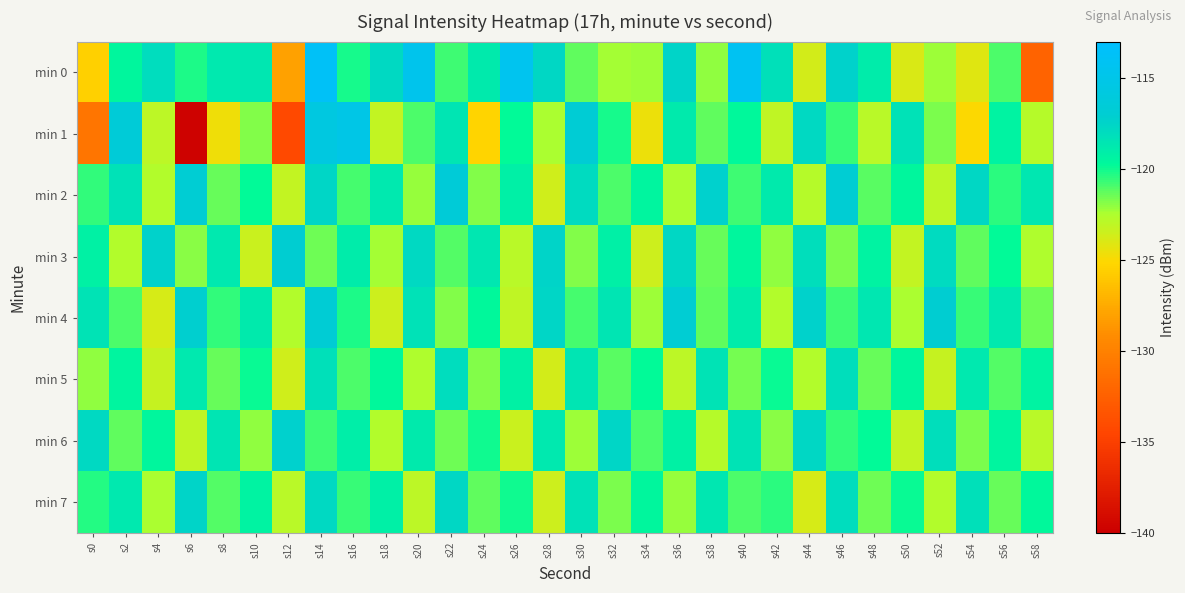

Reading left to right, transcribe all the data shown in this chart.

min 0: s0=-125.5	s2=-119.6	s4=-118.0	s6=-120.2	s8=-118.7	s10=-118.6	s12=-128.0	s14=-113.7	s16=-120.1	s18=-117.8	s20=-114.7	s22=-120.7	s24=-118.9	s26=-114.5	s28=-117.7	s30=-121.2	s32=-122.4	s34=-122.3	s36=-117.5	s38=-122.1	s40=-114.1	s42=-118.2	s44=-123.7	s46=-117.4	s48=-118.9	s50=-123.9	s52=-122.3	s54=-124.1	s56=-120.9	s58=-132.3
min 1: s0=-130.9	s2=-116.5	s4=-123.0	s6=-139.7	s8=-124.7	s10=-121.8	s12=-134.2	s14=-115.7	s16=-115.2	s18=-123.2	s20=-121.0	s22=-118.5	s24=-125.3	s26=-119.8	s28=-122.4	s30=-116.7	s32=-120.1	s34=-124.5	s36=-118.9	s38=-121.3	s40=-119.7	s42=-123.1	s44=-117.8	s46=-120.6	s48=-122.9	s50=-118.3	s52=-121.7	s54=-125.1	s56=-119.4	s58=-122.8
min 2: s0=-120.5	s2=-118.3	s4=-122.7	s6=-116.9	s8=-121.4	s10=-119.8	s12=-123.2	s14=-117.6	s16=-120.9	s18=-118.7	s20=-122.1	s22=-116.5	s24=-121.8	s26=-119.2	s28=-123.6	s30=-117.9	s32=-121.0	s34=-119.5	s36=-122.4	s38=-117.3	s40=-120.7	s42=-118.9	s44=-122.8	s46=-116.8	s48=-121.2	s50=-119.6	s52=-123.0	s54=-117.7	s56=-120.4	s58=-118.6
min 3: s0=-119.3	s2=-122.6	s4=-117.4	s6=-121.9	s8=-118.8	s10=-123.4	s12=-117.1	s14=-121.5	s16=-119.0	s18=-122.3	s20=-117.8	s22=-121.1	s24=-118.6	s26=-122.9	s28=-117.5	s30=-121.8	s32=-119.2	s34=-123.5	s36=-117.7	s38=-121.4	s40=-119.6	s42=-122.0	s44=-118.1	s46=-121.7	s48=-119.4	s50=-123.2	s52=-117.9	s54=-121.3	s56=-119.8	s58=-122.5
min 4: s0=-118.4	s2=-121.0	s4=-123.8	s6=-117.2	s8=-120.5	s10=-118.9	s12=-122.6	s14=-116.7	s16=-120.2	s18=-123.5	s20=-118.3	s22=-121.8	s24=-119.7	s26=-123.1	s28=-117.6	s30=-120.9	s32=-118.5	s34=-122.2	s36=-116.9	s38=-121.3	s40=-119.0	s42=-122.7	s44=-117.4	s46=-120.8	s48=-118.6	s50=-122.4	s52=-117.1	s54=-120.6	s56=-118.8	s58=-121.5
min 5: s0=-122.0	s2=-119.5	s4=-123.3	s6=-118.7	s8=-121.4	s10=-119.9	s12=-123.6	s14=-118.2	s16=-121.0	s18=-119.7	s20=-122.5	s22=-118.0	s24=-121.8	s26=-119.3	s28=-123.7	s30=-118.5	s32=-121.2	s34=-119.8	s36=-123.0	s38=-118.4	s40=-121.6	s42=-119.9	s44=-122.7	s46=-118.1	s48=-121.4	s50=-119.6	s52=-123.3	s54=-118.8	s56=-121.1	s58=-119.4
min 6: s0=-117.8	s2=-121.3	s4=-119.6	s6=-123.1	s8=-118.5	s10=-122.0	s12=-117.3	s14=-120.8	s16=-119.1	s18=-122.6	s20=-118.9	s22=-121.5	s24=-120.0	s26=-123.4	s28=-118.7	s30=-122.2	s32=-117.6	s34=-121.0	s36=-119.3	s38=-122.8	s40=-118.4	s42=-121.9	s44=-117.7	s46=-120.5	s48=-119.8	s50=-123.2	s52=-118.1	s54=-121.7	s56=-119.5	s58=-122.9
min 7: s0=-120.3	s2=-118.8	s4=-122.4	s6=-117.5	s8=-121.1	s10=-119.4	s12=-122.9	s14=-117.8	s16=-120.6	s18=-119.2	s20=-123.0	s22=-117.7	s24=-121.3	s26=-120.0	s28=-123.5	s30=-118.3	s32=-121.7	s34=-119.6	s36=-122.1	s38=-118.6	s40=-121.0	s42=-120.4	s44=-123.8	s46=-118.0	s48=-121.5	s50=-119.9	s52=-122.6	s54=-118.2	s56=-121.4	s58=-119.7